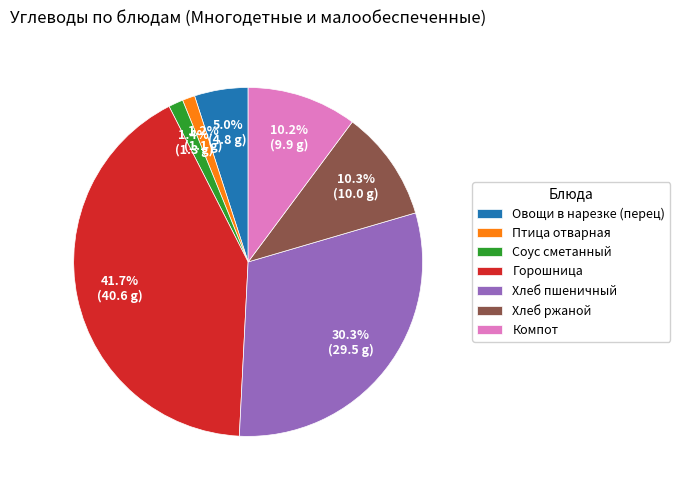

Which slice is the largest?

Горошница